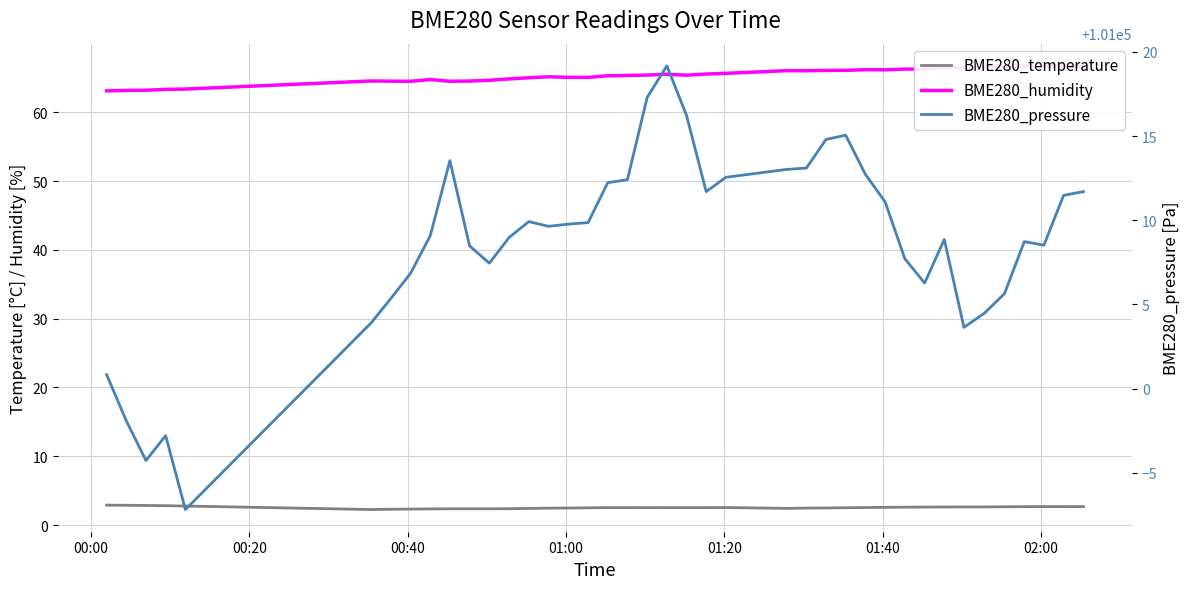

True or false: BME280_temperature has more than 2 interior local peaks.

False